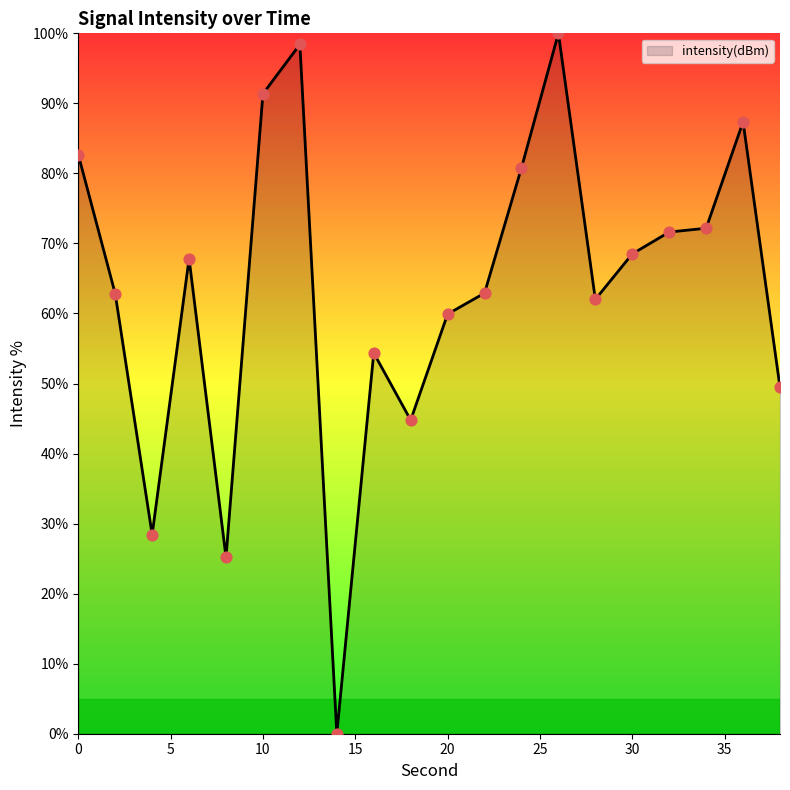

What is the maximum value shown in the chart?

100.0